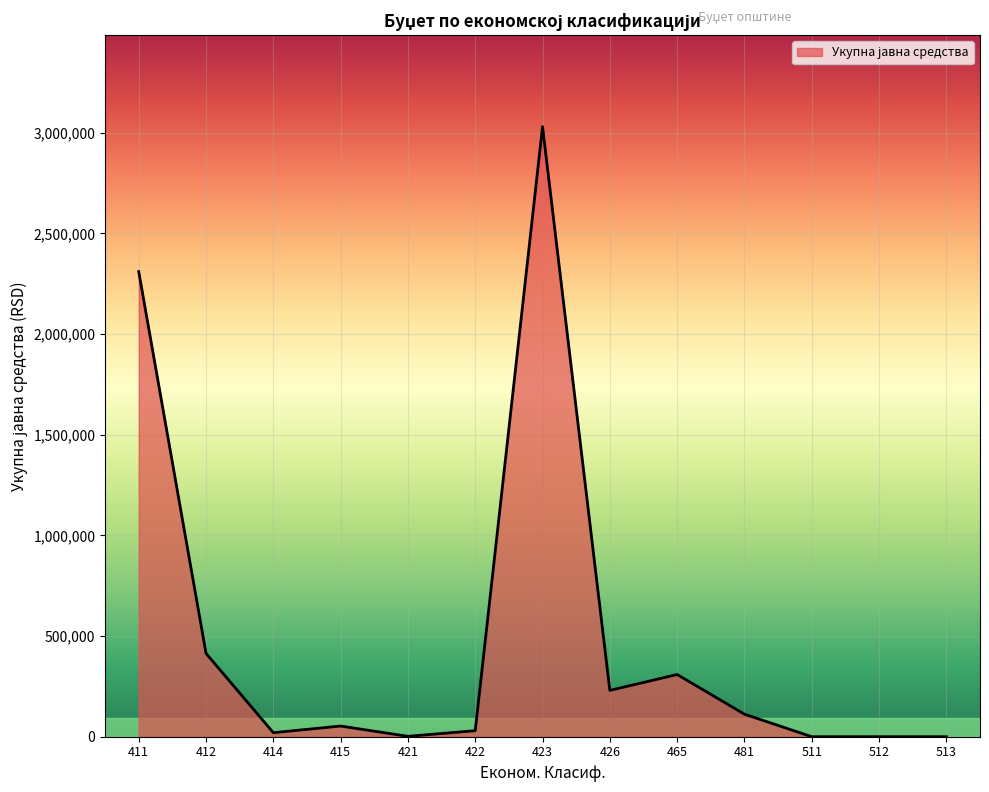

Is it true that the value at 423 is 3030000?

True